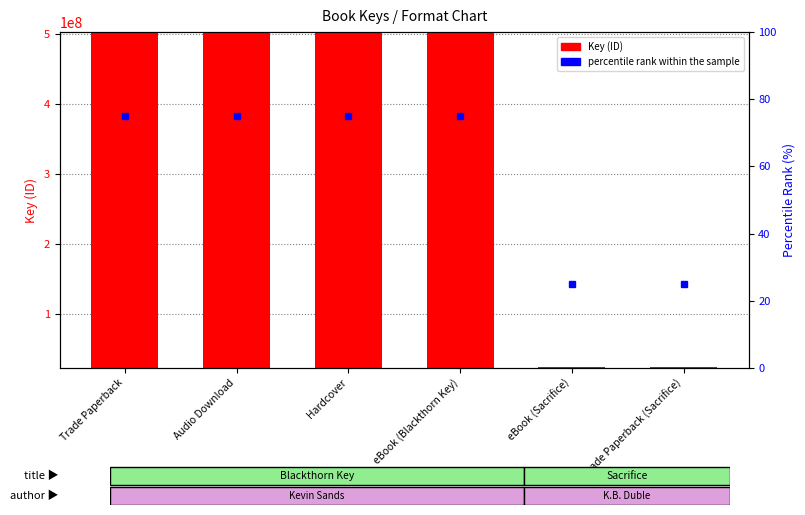

At Hardcover, list the series in order from smallest to largest.

percentile rank within the sample, Key